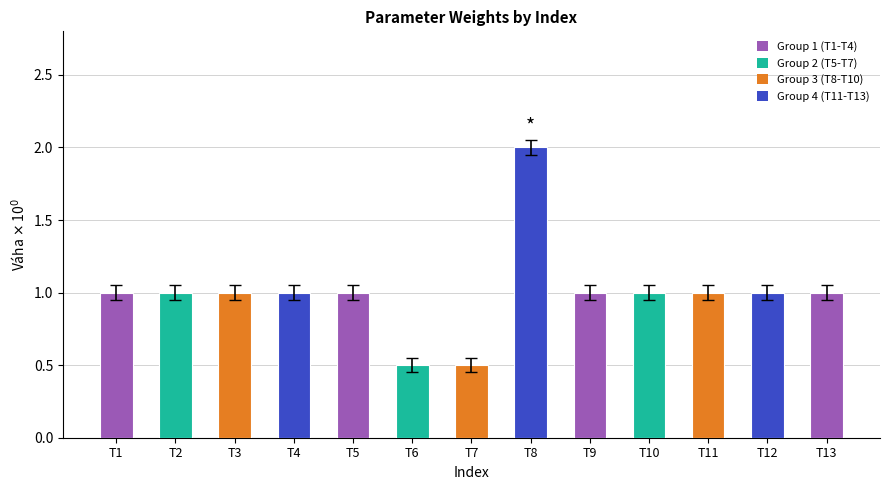

Is it true that the value at T13 is 1.0?

True